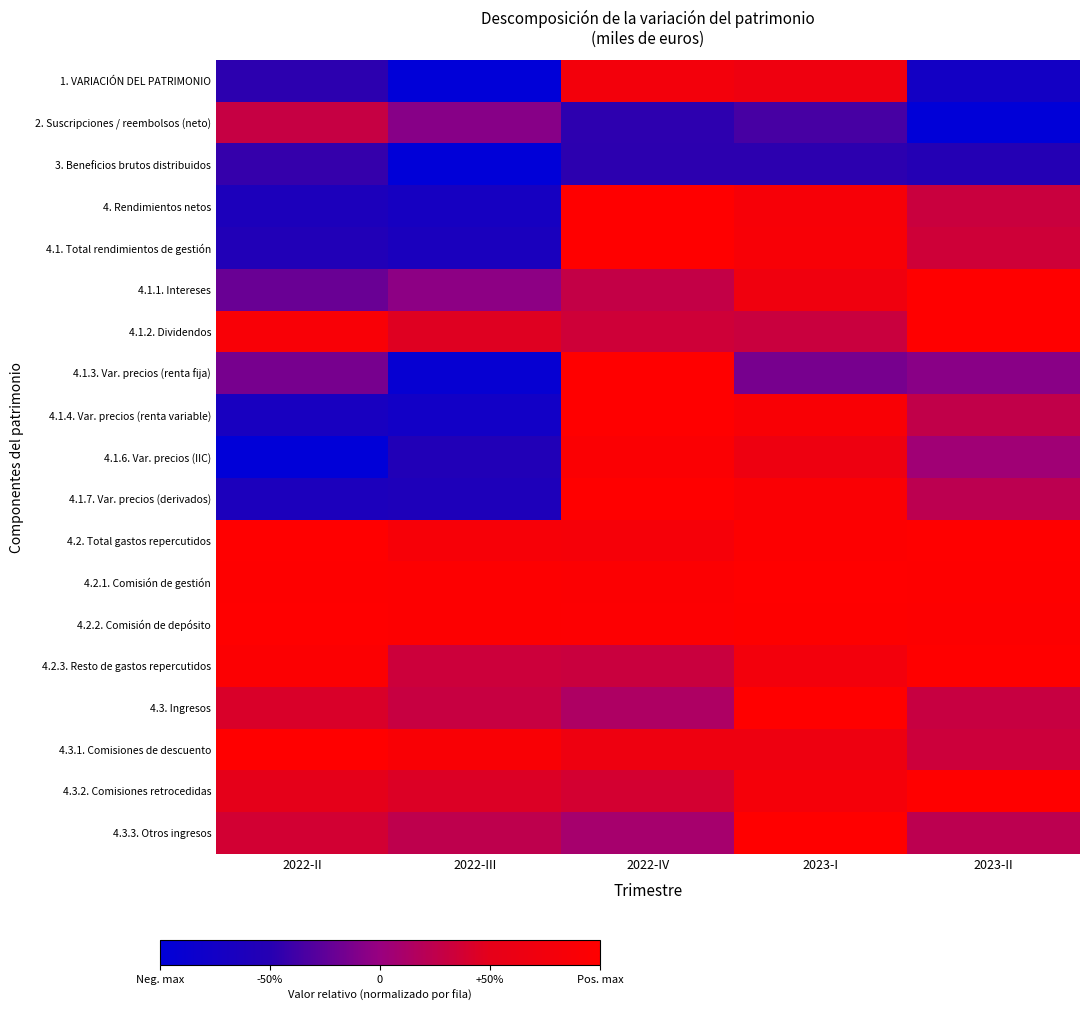

Reading left to right, transcribe all the data shown in this chart.

1. VARIACIÓN DEL PATRIMONIO: 2022-II=0.3	2022-III=0.0	2022-IV=0.9	2023-I=0.8	2023-II=0.1
2. Suscripciones / reembolsos (neto): 2022-II=0.6	2022-III=0.5	2022-IV=0.3	2023-I=0.3	2023-II=0.0
3. Beneficios brutos distribuidos: 2022-II=0.3	2022-III=0.0	2022-IV=0.3	2023-I=0.3	2023-II=0.2
4. Rendimientos netos: 2022-II=0.2	2022-III=0.2	2022-IV=1.0	2023-I=0.9	2023-II=0.7
4.1. Total rendimientos de gestión: 2022-II=0.2	2022-III=0.2	2022-IV=1.0	2023-I=0.9	2023-II=0.7
4.1.1. Intereses: 2022-II=0.4	2022-III=0.5	2022-IV=0.6	2023-I=0.9	2023-II=1.0
4.1.2. Dividendos: 2022-II=0.9	2022-III=0.7	2022-IV=0.7	2023-I=0.7	2023-II=1.0
4.1.3. Var. precios (renta fija): 2022-II=0.4	2022-III=0.0	2022-IV=1.0	2023-I=0.4	2023-II=0.5
4.1.4. Var. precios (renta variable): 2022-II=0.2	2022-III=0.1	2022-IV=1.0	2023-I=0.9	2023-II=0.6
4.1.6. Var. precios (IIC): 2022-II=0.0	2022-III=0.2	2022-IV=1.0	2023-I=0.8	2023-II=0.5
4.1.7. Var. precios (derivados): 2022-II=0.2	2022-III=0.2	2022-IV=1.0	2023-I=1.0	2023-II=0.6
4.2. Total gastos repercutidos: 2022-II=1.0	2022-III=0.9	2022-IV=0.9	2023-I=1.0	2023-II=1.0
4.2.1. Comisión de gestión: 2022-II=1.0	2022-III=1.0	2022-IV=1.0	2023-I=1.0	2023-II=1.0
4.2.2. Comisión de depósito: 2022-II=1.0	2022-III=1.0	2022-IV=1.0	2023-I=1.0	2023-II=1.0
4.2.3. Resto de gastos repercutidos: 2022-II=1.0	2022-III=0.7	2022-IV=0.7	2023-I=0.9	2023-II=1.0
4.3. Ingresos: 2022-II=0.7	2022-III=0.6	2022-IV=0.6	2023-I=1.0	2023-II=0.6
4.3.1. Comisiones de descuento: 2022-II=1.0	2022-III=0.9	2022-IV=0.8	2023-I=0.8	2023-II=0.7
4.3.2. Comisiones retrocedidas: 2022-II=0.8	2022-III=0.7	2022-IV=0.7	2023-I=0.9	2023-II=1.0
4.3.3. Otros ingresos: 2022-II=0.7	2022-III=0.6	2022-IV=0.5	2023-I=1.0	2023-II=0.6